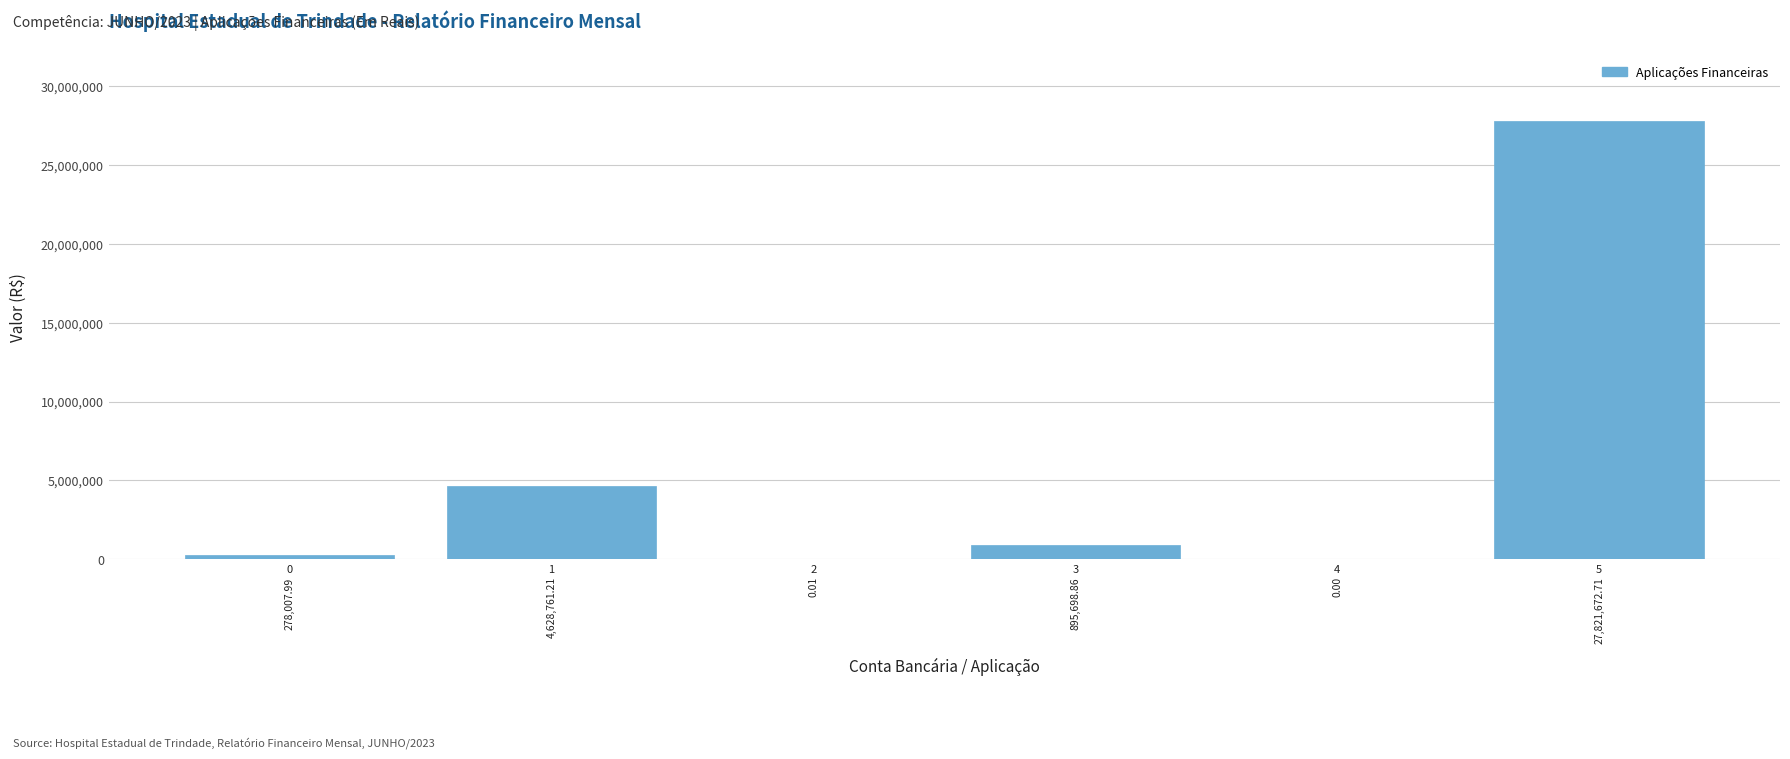

What is the change in value from 1 to 5?

+23192911.5